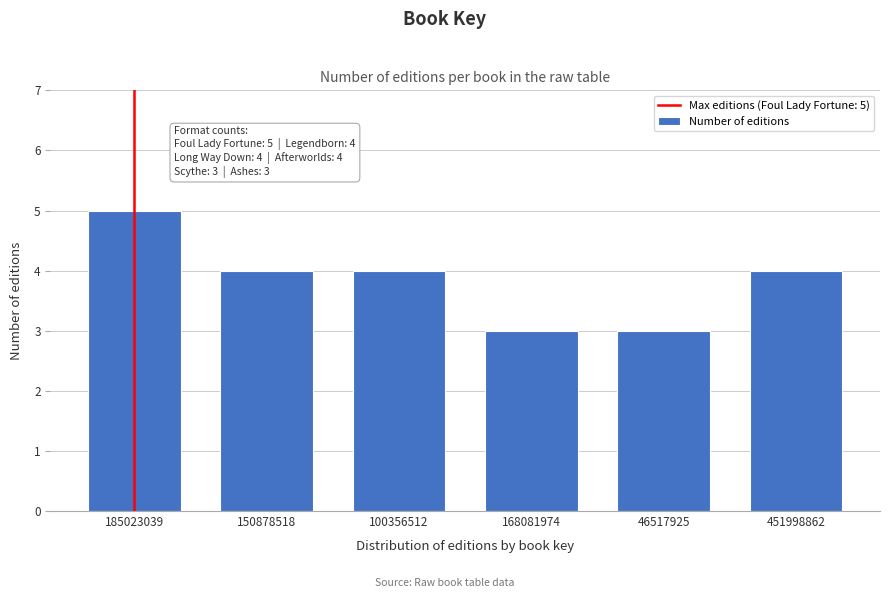

Reading left to right, list all the values displayed in this chart.

5	4	4	3	3	4